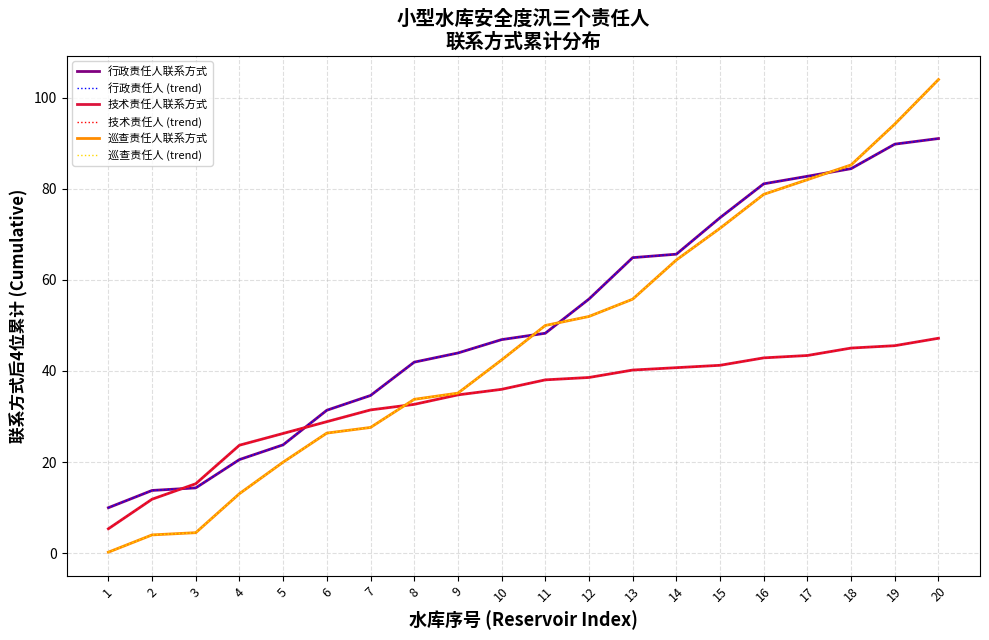

Is this an area chart (filled region under the line)?

No